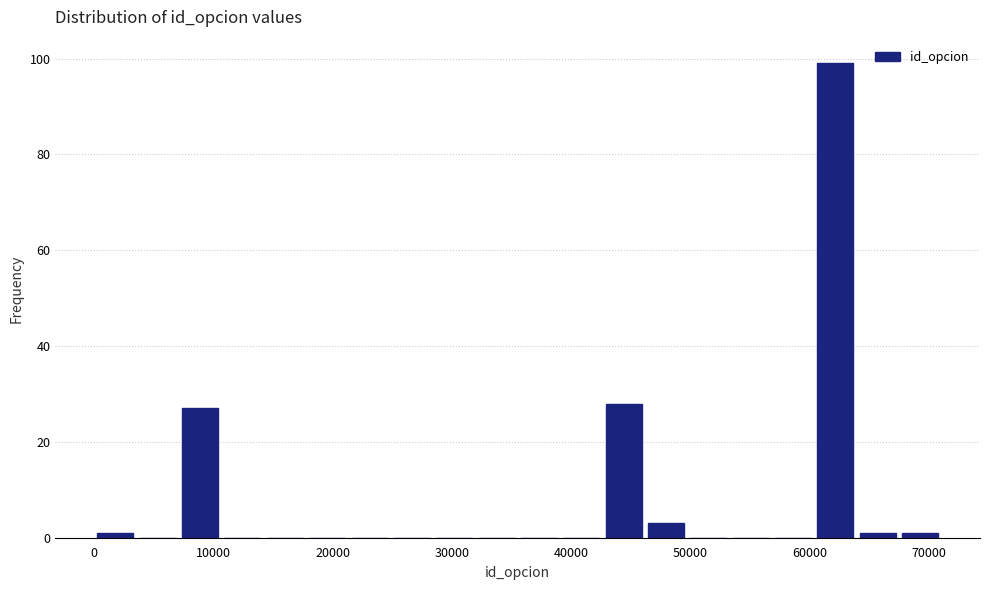

Read against the x-axis, roughly where is the centre of the tallest bar?

62000